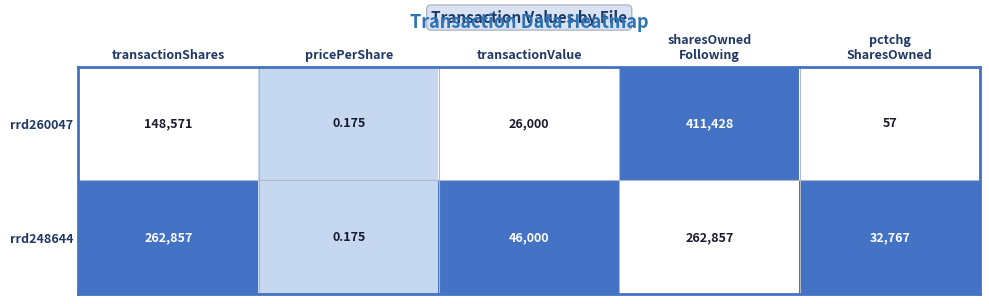

Is the value of rrd260047 at transactionShares greater than the value of rrd248644 at transactionValue?

Yes